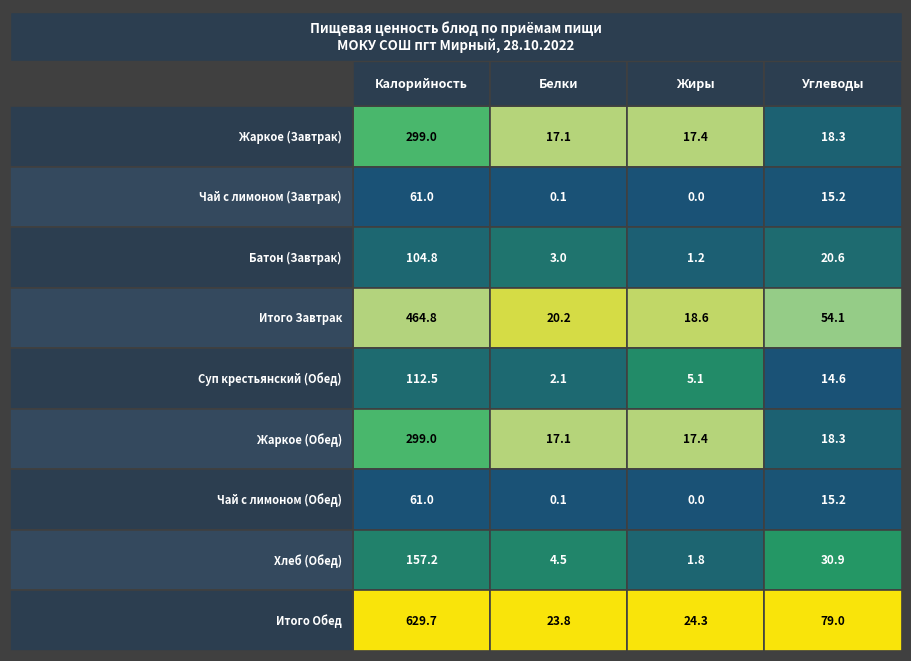

Reading left to right, transcribe all the data shown in this chart.

Калорийность: 299.0	61.0	104.8	464.8	112.5	299.0	61.0	157.2	629.7
Белки: 17.1	0.1	3.0	20.2	2.1	17.1	0.1	4.5	23.8
Жиры: 17.4	0.0	1.2	18.6	5.1	17.4	0.0	1.8	24.3
Углеводы: 18.3	15.2	20.6	54.1	14.6	18.3	15.2	30.9	79.0